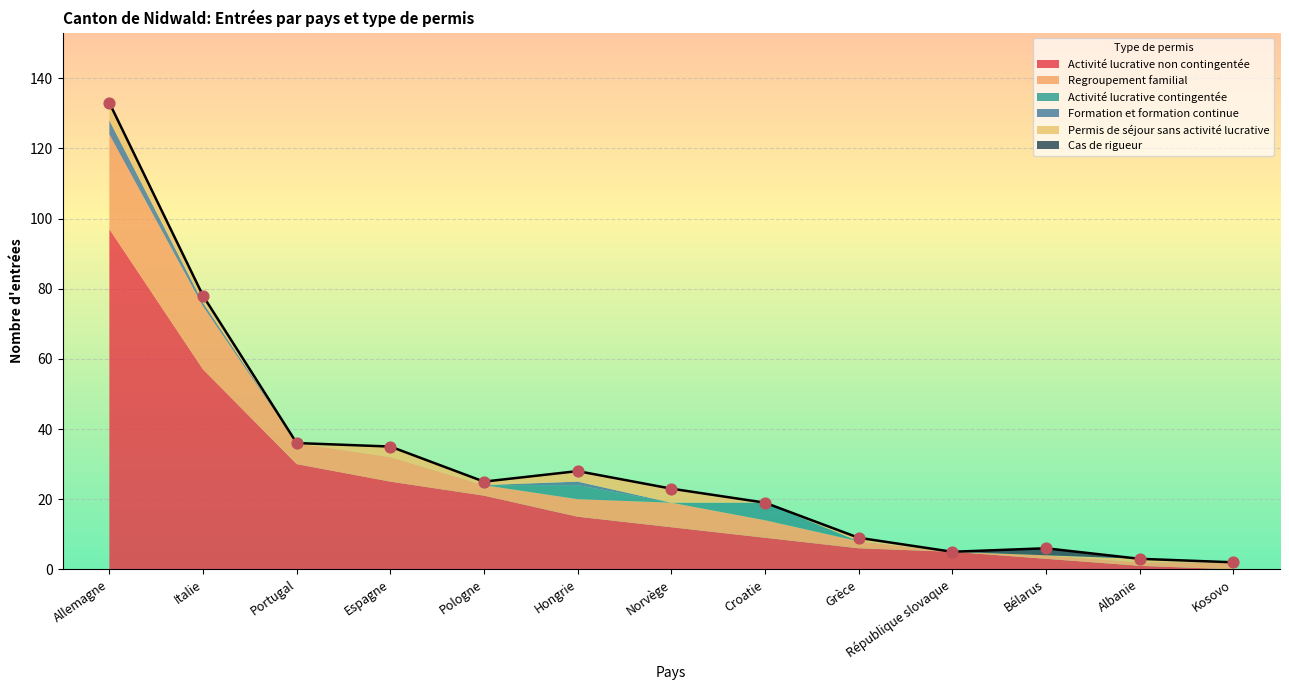

At how many categories does at least one series exceed 82?

1